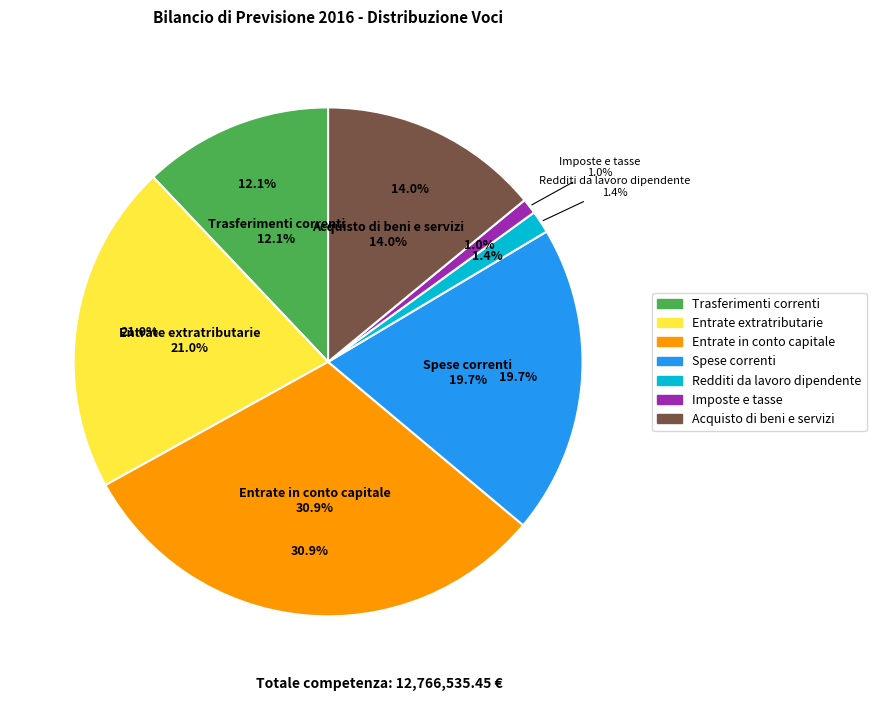

How many slices are in this pie chart?

7